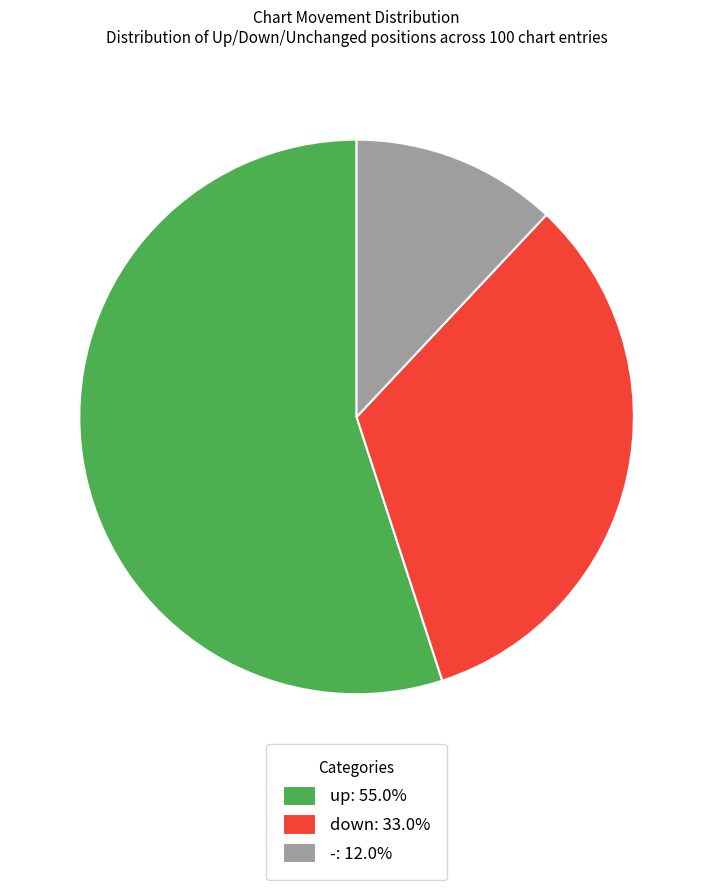

Combined, do down and - account for over 50%?

No